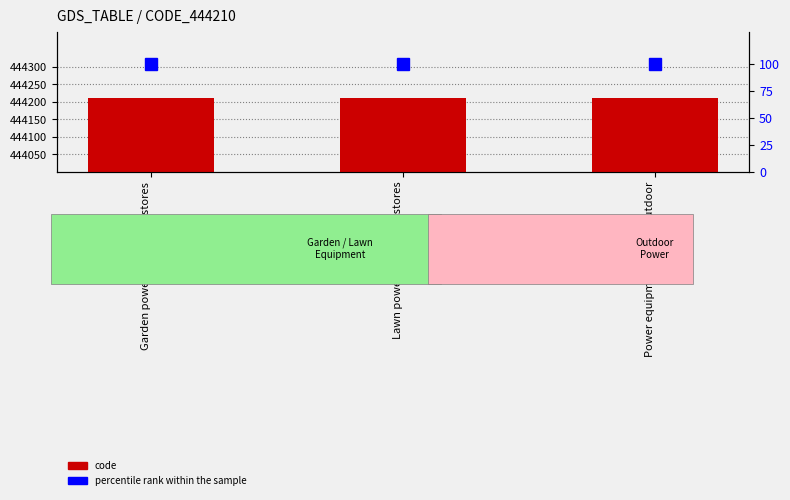

The code series shows 444210 at Lawn power equipment stores. True or false?

True